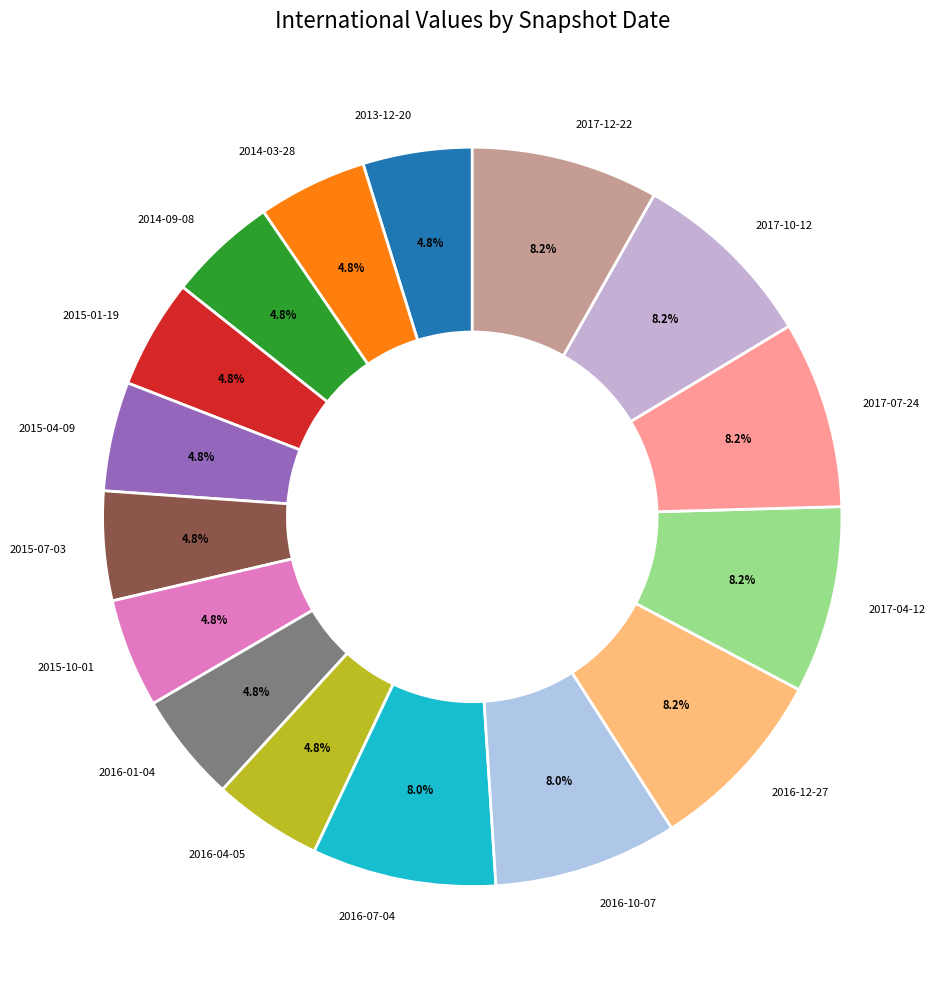

Do 2016-04-05 and 2015-07-03 together represent more than half of the pie?

No